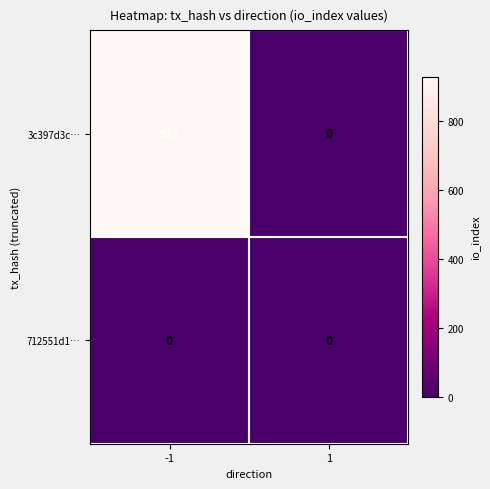

The value of 3c397d3c… at -1 is 416. True or false?

False